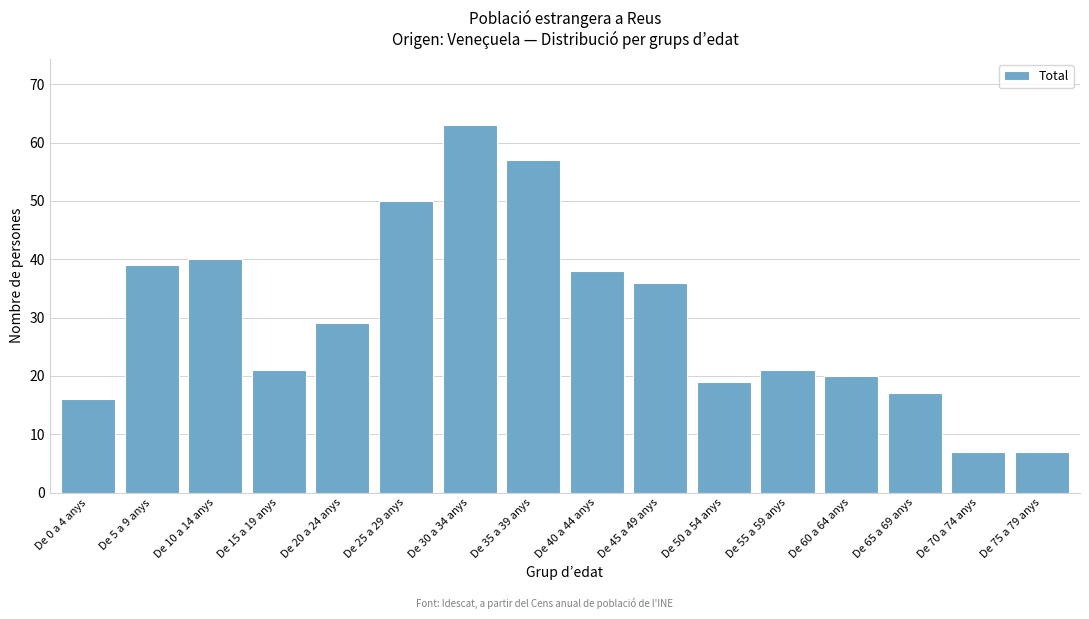

Reading left to right, what are all the values shown in this chart?

16	39	40	21	29	50	63	57	38	36	19	21	20	17	7	7